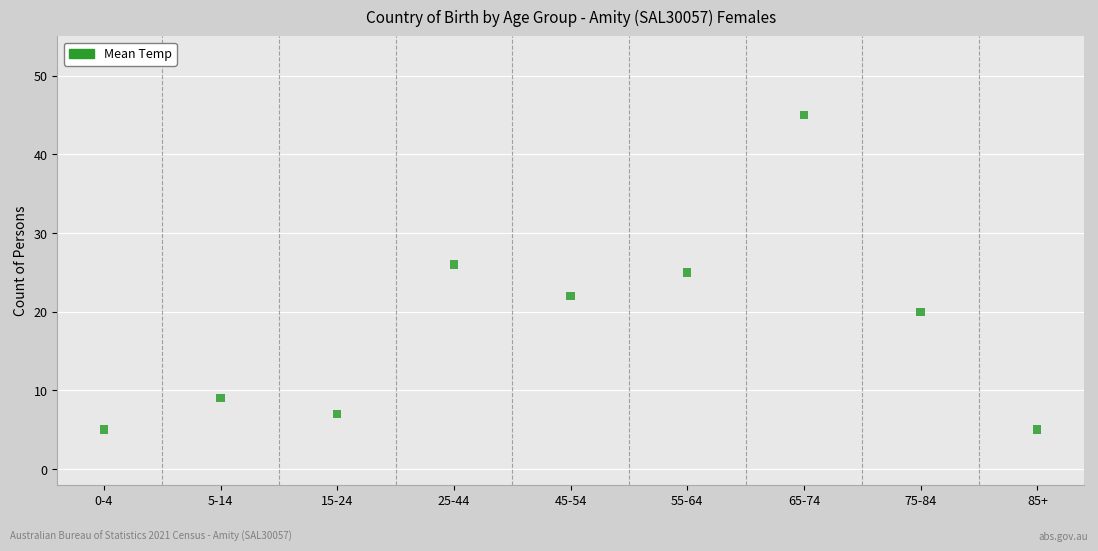

What is the range of Y values (max minus min)?

40